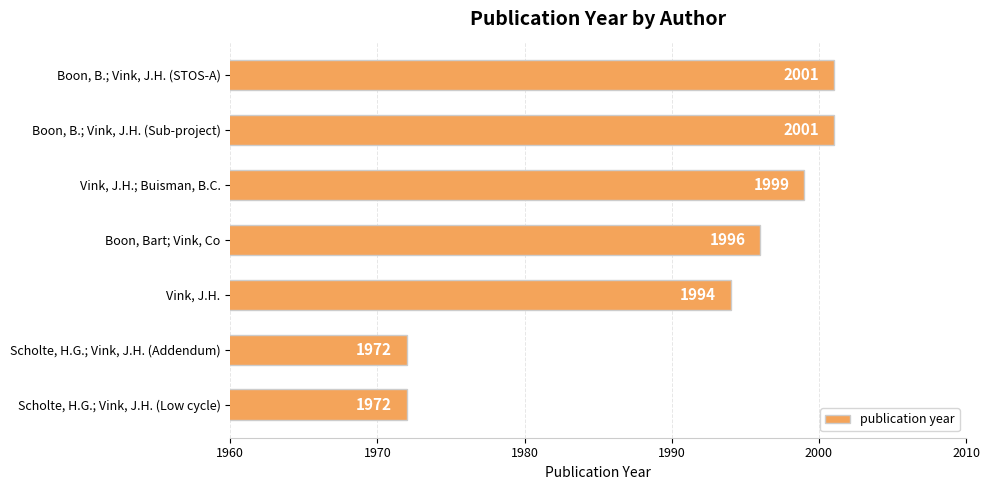

True or false: the data shows 2712 at Vink, J.H..

False